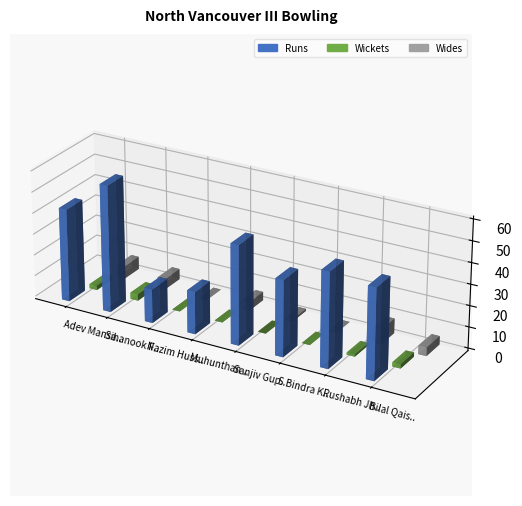

What is the total value across all series at S Bindra Kamaljit?

36